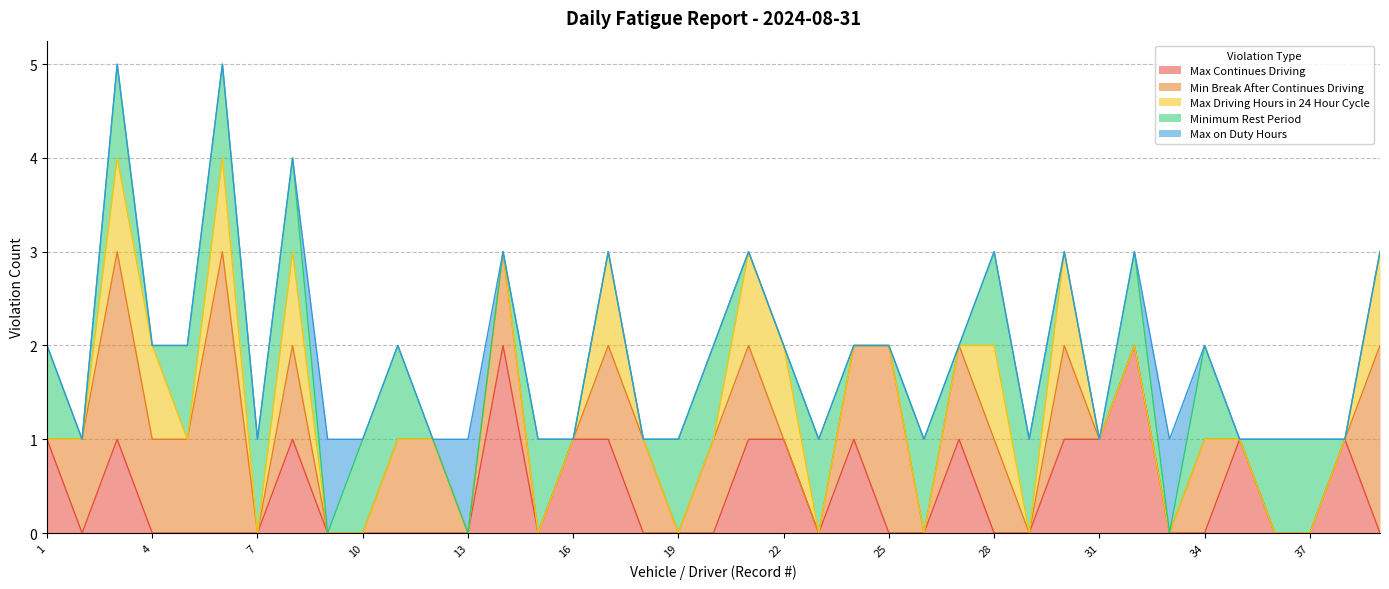

Reading right to left, transcribe all the data shown in this chart.

Max Continues Driving: 39=0	38=1	37=0	36=0	35=1	34=0	33=0	32=2	31=1	30=1	29=0	28=0	27=1	26=0	25=0	24=1	23=0	22=1	21=1	20=0	19=0	18=0	17=1	16=1	15=0	14=2	13=0	12=0	11=0	10=0	9=0	8=1	7=0	6=0	5=0	4=0	3=1	2=0	1=1
Min Break After Continues Driving: 39=2	38=0	37=0	36=0	35=0	34=1	33=0	32=0	31=0	30=1	29=0	28=1	27=1	26=0	25=2	24=1	23=0	22=0	21=1	20=1	19=0	18=1	17=1	16=0	15=0	14=1	13=0	12=1	11=1	10=0	9=0	8=1	7=0	6=3	5=1	4=1	3=2	2=1	1=0
Max Driving Hours in 24 Hour Cycle: 39=1	38=0	37=0	36=0	35=0	34=0	33=0	32=0	31=0	30=1	29=0	28=1	27=0	26=0	25=0	24=0	23=0	22=1	21=1	20=0	19=0	18=0	17=1	16=0	15=0	14=0	13=0	12=0	11=0	10=0	9=0	8=1	7=0	6=1	5=0	4=1	3=1	2=0	1=0
Minimum Rest Period: 39=0	38=0	37=1	36=1	35=0	34=1	33=0	32=1	31=0	30=0	29=1	28=1	27=0	26=1	25=0	24=0	23=1	22=0	21=0	20=1	19=1	18=0	17=0	16=0	15=1	14=0	13=0	12=0	11=1	10=1	9=0	8=1	7=1	6=1	5=1	4=0	3=1	2=0	1=1
Max on Duty Hours: 39=0	38=0	37=0	36=0	35=0	34=0	33=1	32=0	31=0	30=0	29=0	28=0	27=0	26=0	25=0	24=0	23=0	22=0	21=0	20=0	19=0	18=0	17=0	16=0	15=0	14=0	13=1	12=0	11=0	10=0	9=1	8=0	7=0	6=0	5=0	4=0	3=0	2=0	1=0